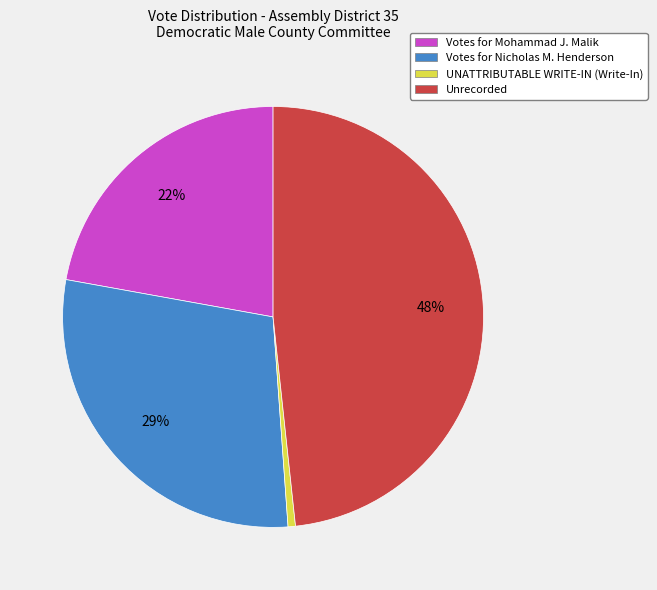

The Unrecorded slice represents 48% of the pie. True or false?

True